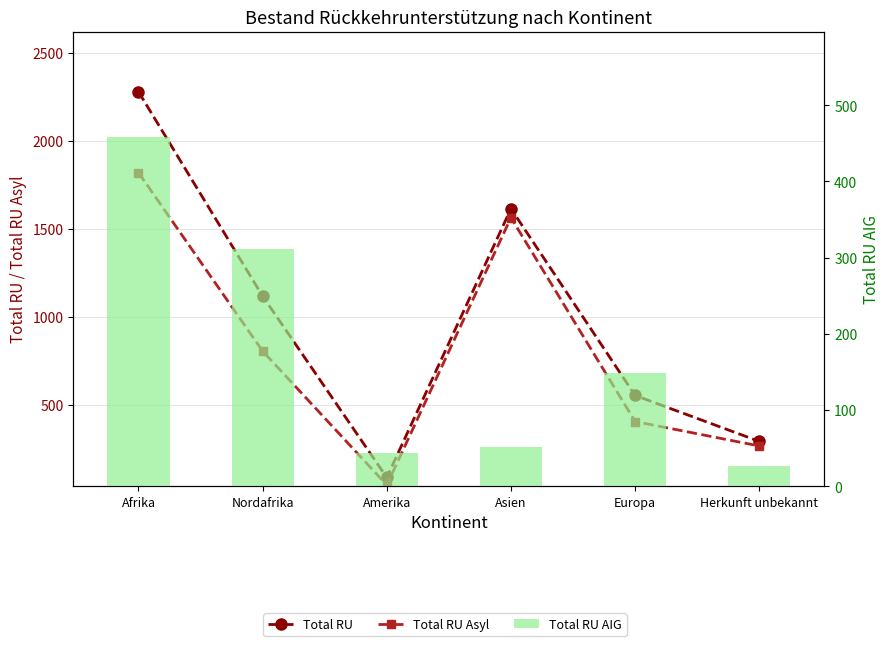

Does the chart contain stacked bars?

No